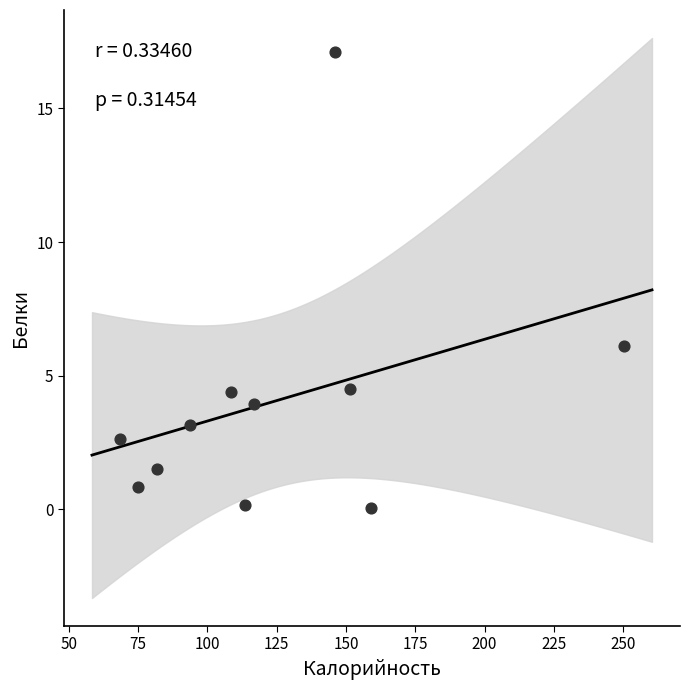

What is the average Y value?

4.0